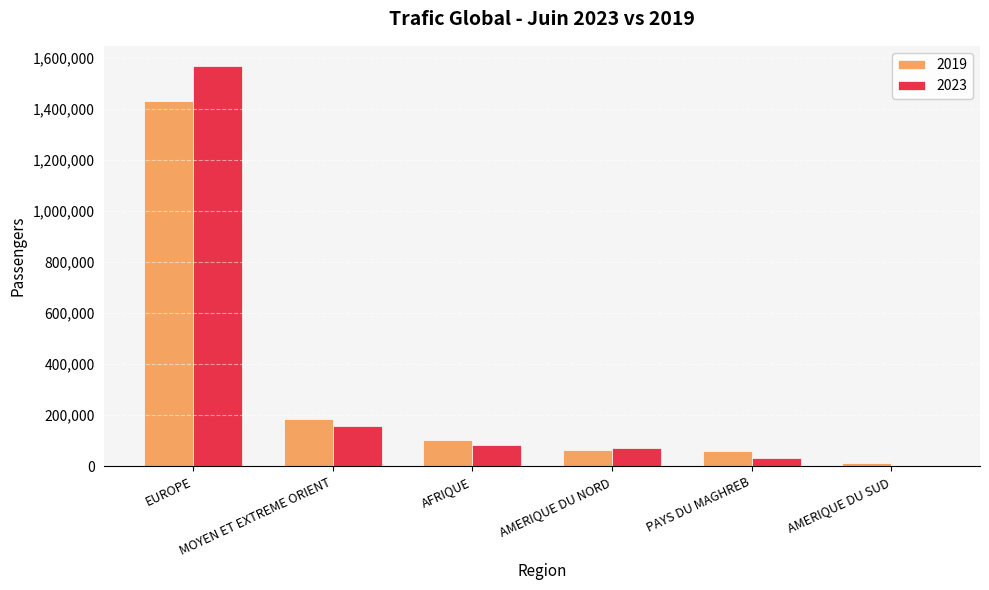

How many series are shown in this chart?

2